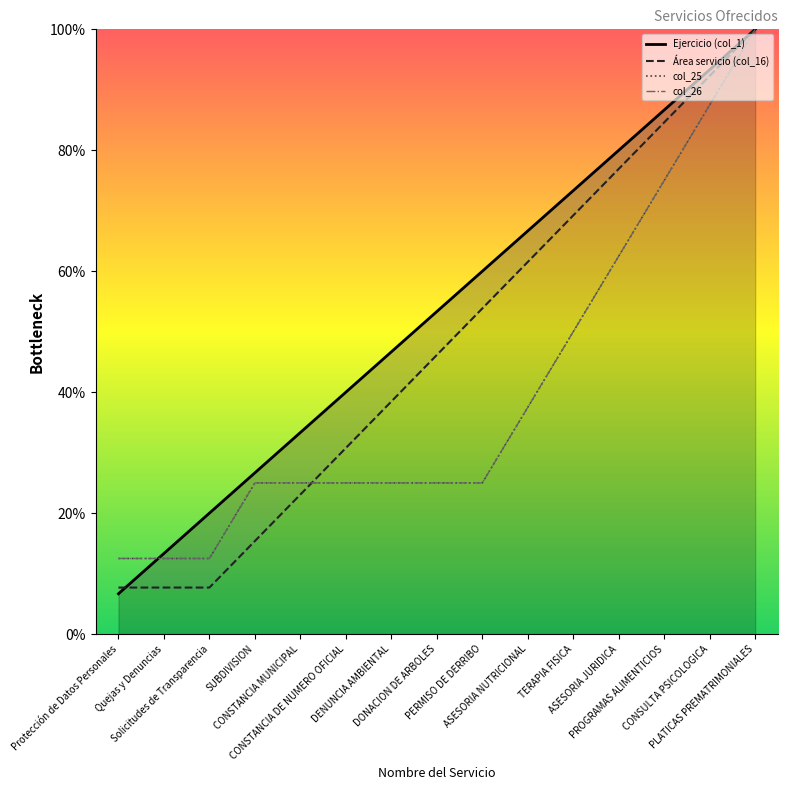

What are all the series names shown in the legend?

Ejercicio (col_1), Área servicio (col_16), col_25, col_26